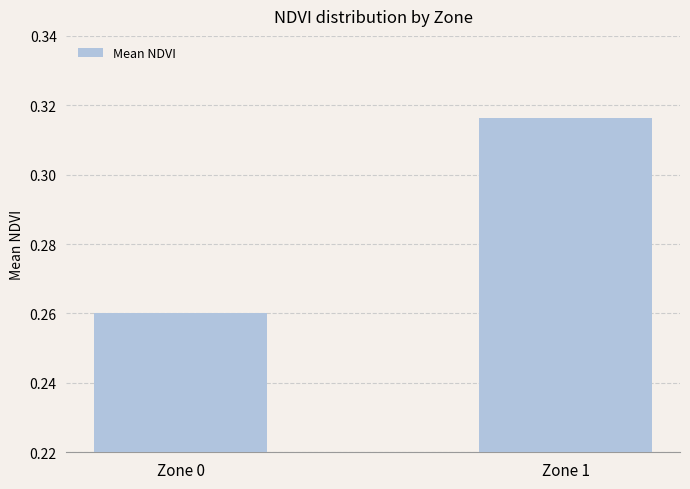

At which label is the value closest to 0?

Zone 0